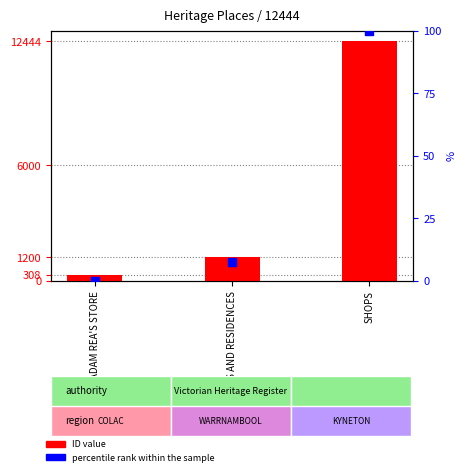

At how many categories does at least one series exceed 9840?

1